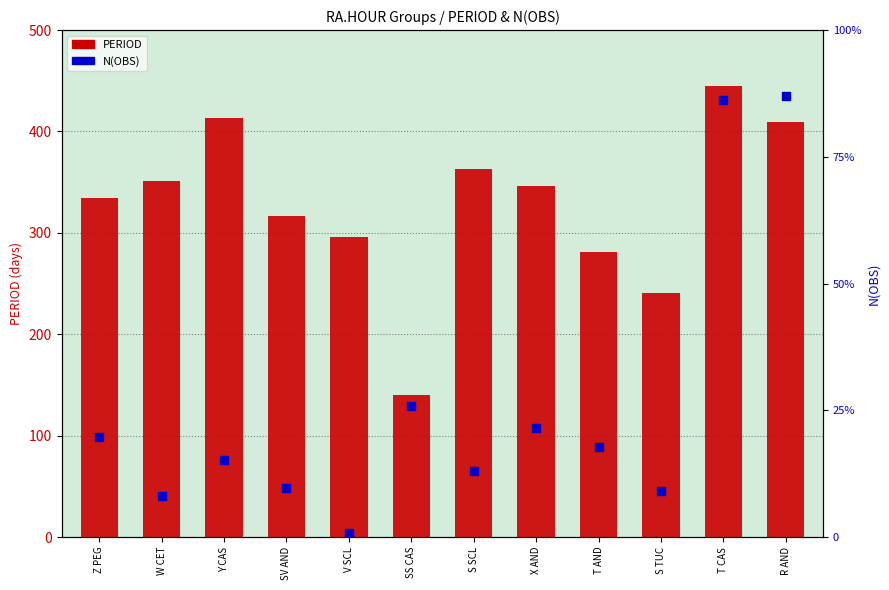

Which series has the largest total across all categories?

PERIOD